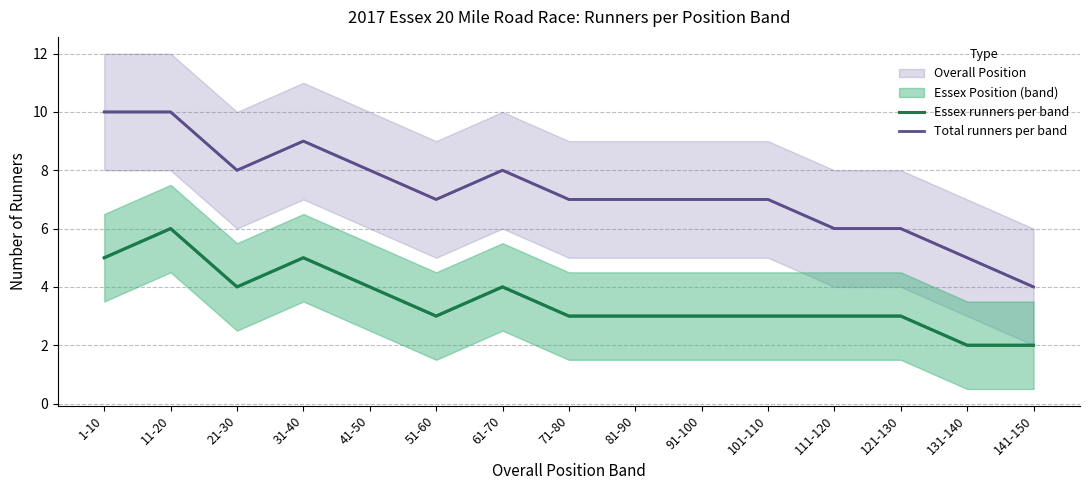

What is the sum of all Total runners per band values?

109